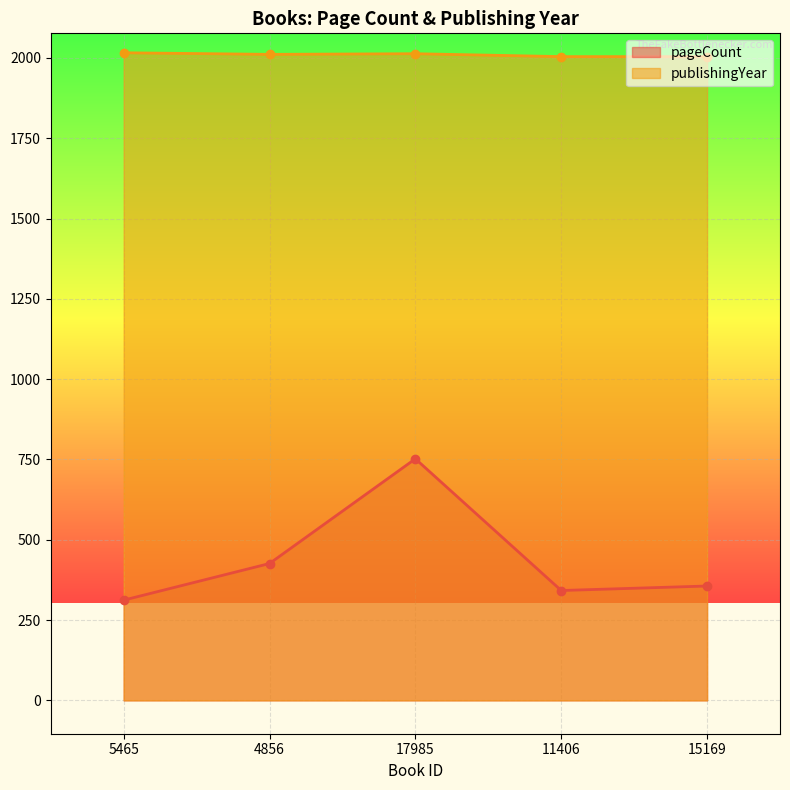

What is the difference between the maximum and minimum values in the publishingYear series?

12